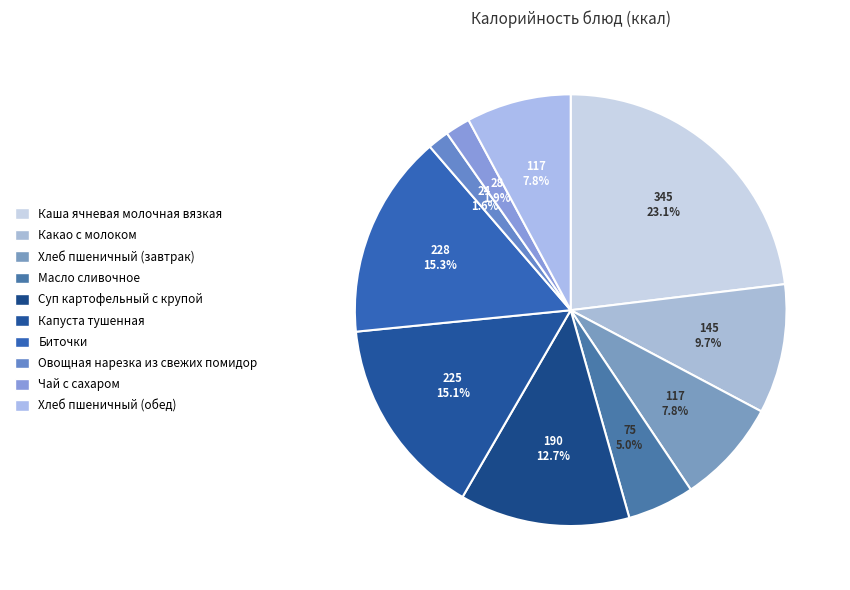

Between Масло сливочное and Каша ячневая молочная вязкая, which is larger?

Каша ячневая молочная вязкая